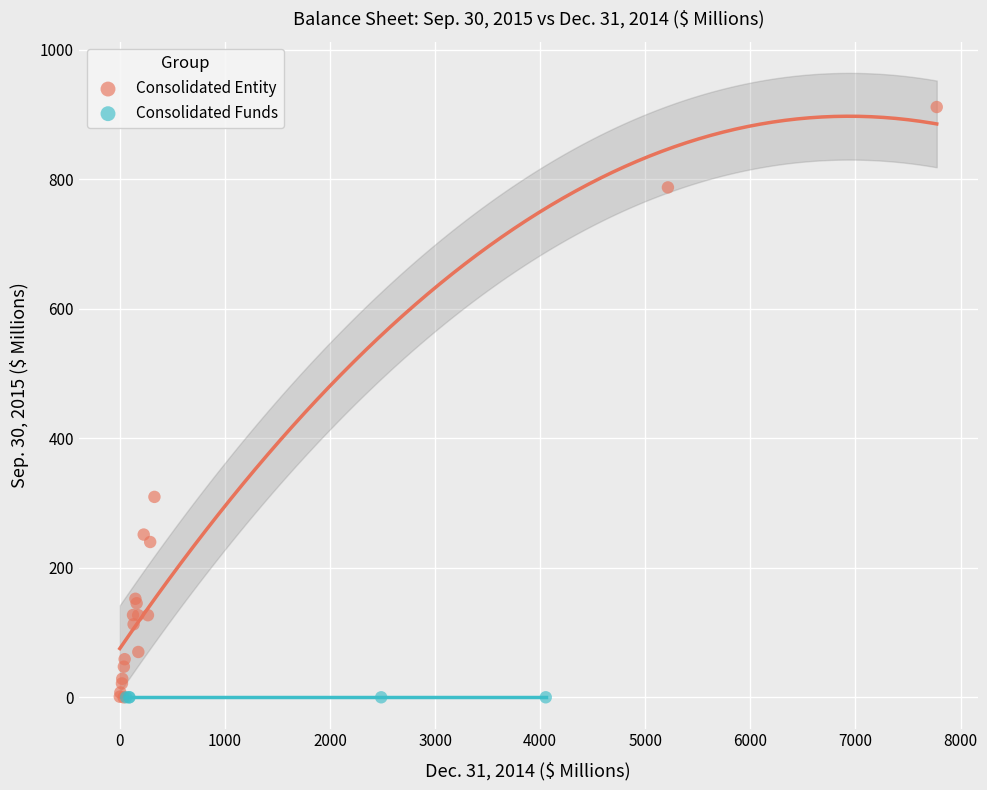

Which series contains the highest Y value?

Consolidated Entity